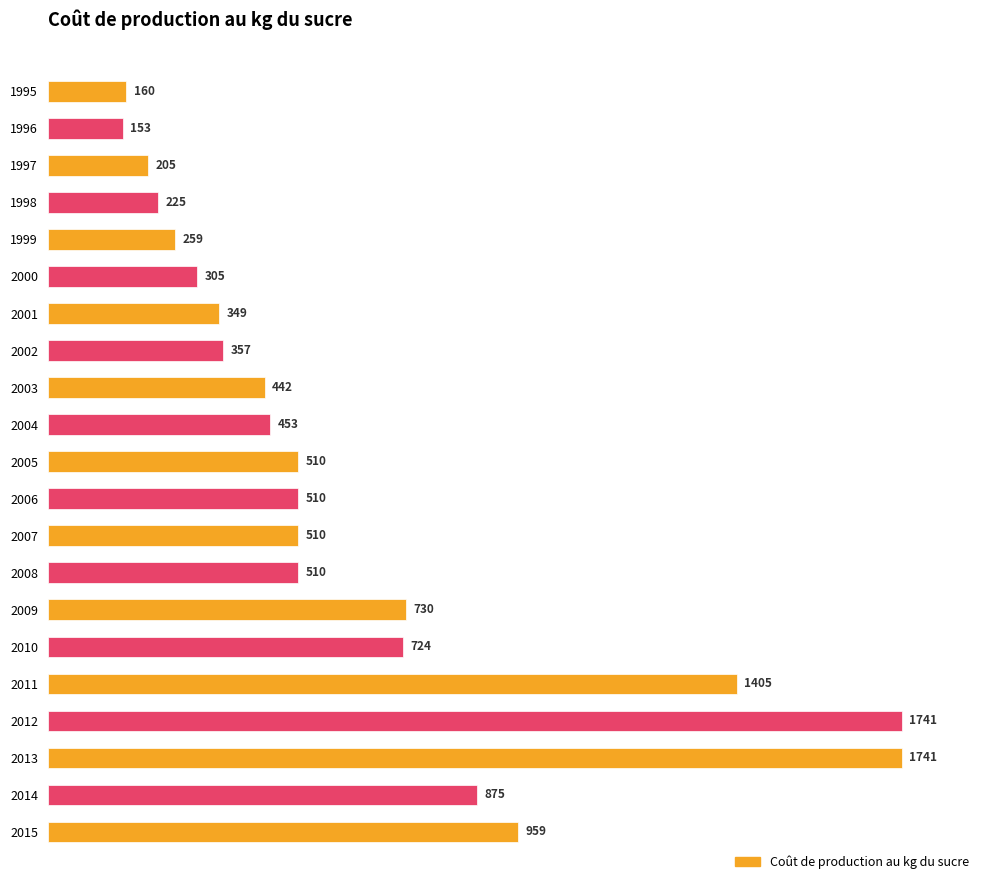

What is the change in value from 1995 to 1998?

+65